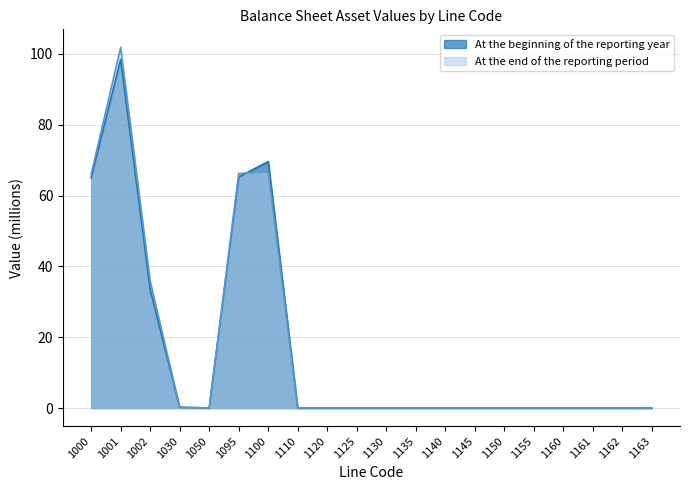

How many data points in At the end of the reporting period are above 0?

8